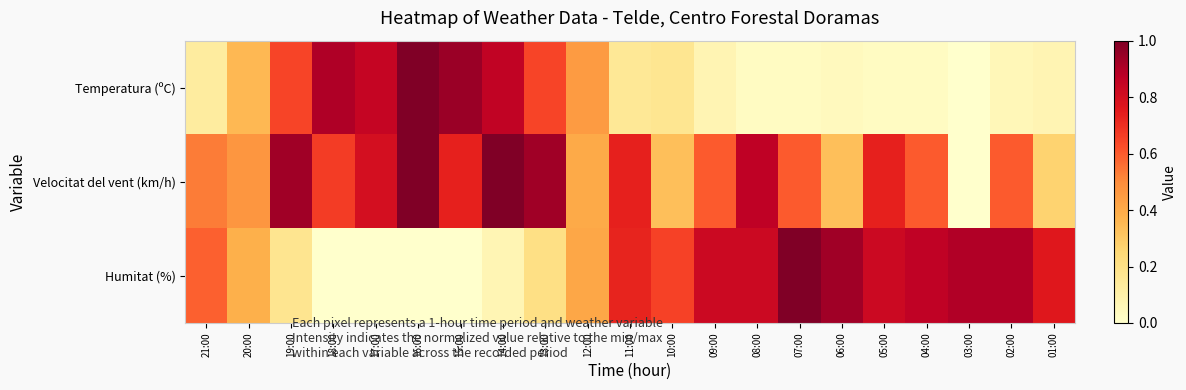

What is the total value across all series at 06:00?

1.3